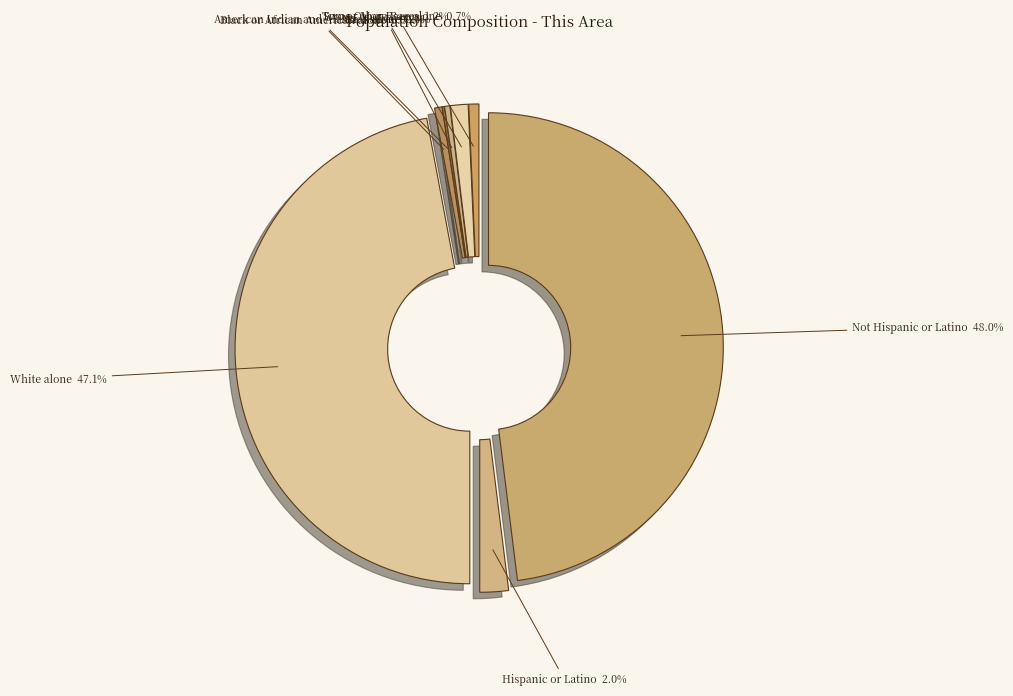

Which has a higher value, Asian alone or Not Hispanic or Latino?

Not Hispanic or Latino